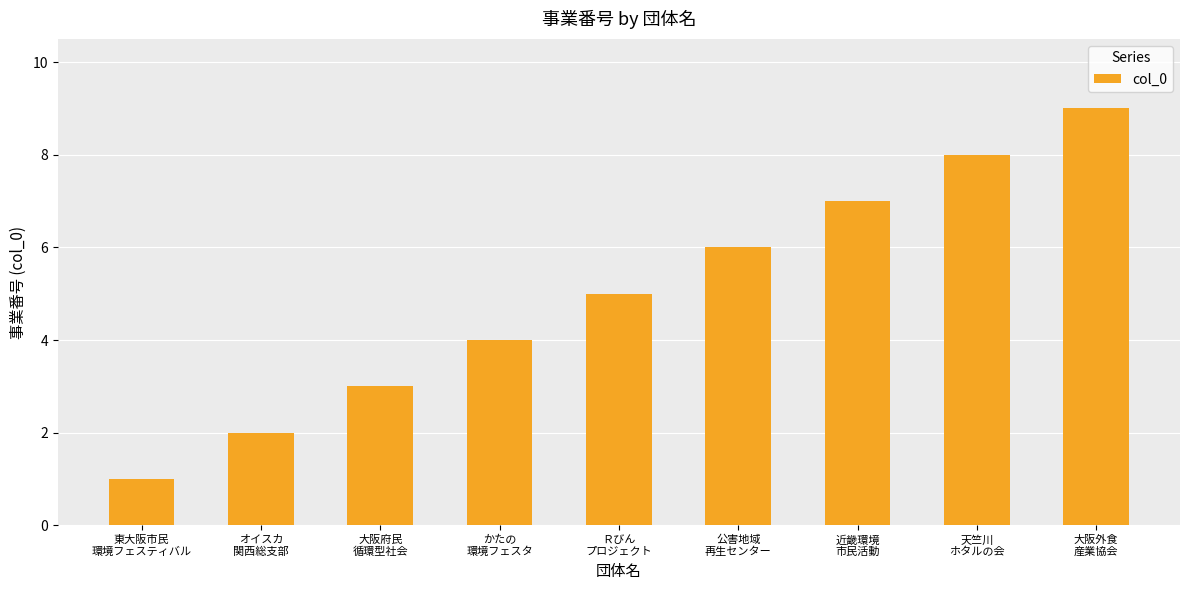

The value at 大阪府民
循環型社会 is 1. True or false?

False